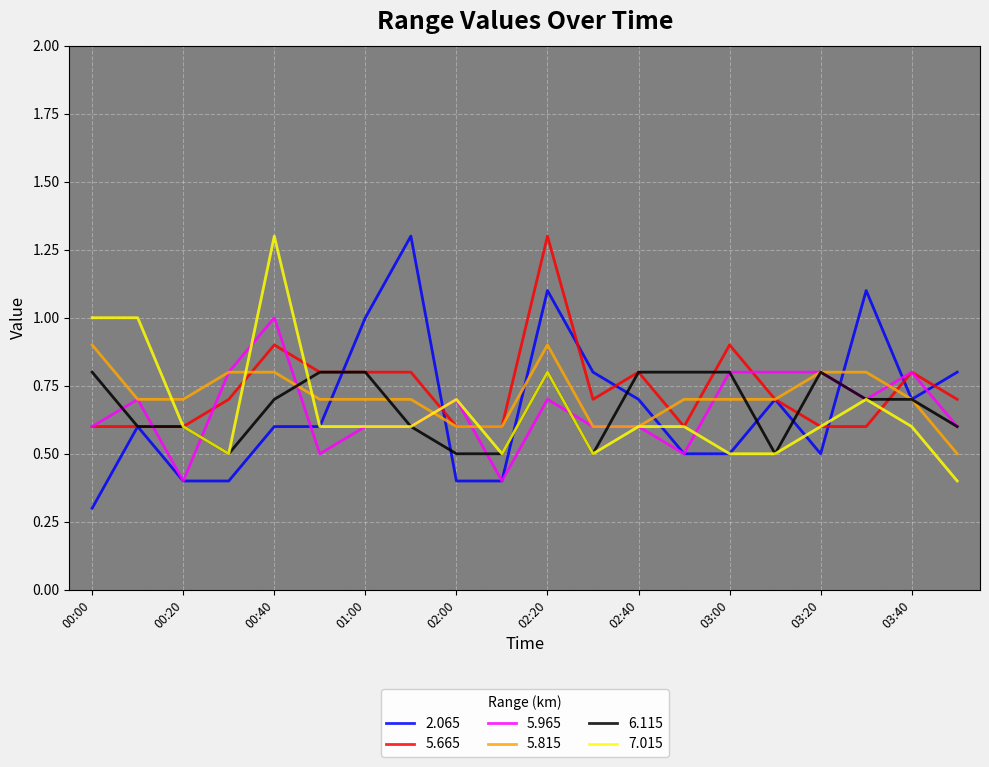

What is the greatest value displayed?

1.3